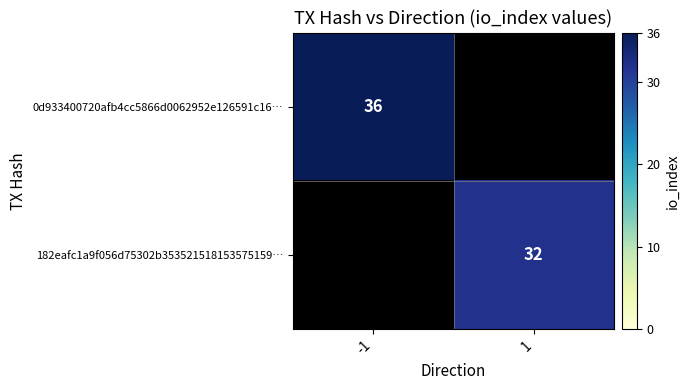

Is it true that 0d933400720afb4cc5866d0062952e126591c16… equals 13 at -1?

False